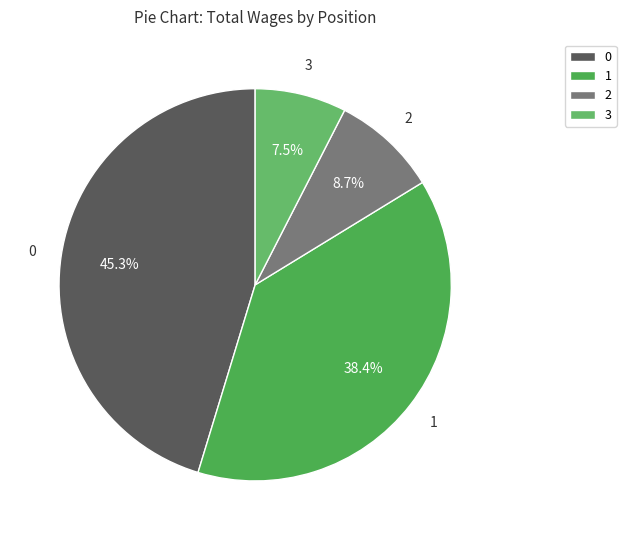

Is the sum of 1 and 2 greater than half?

No